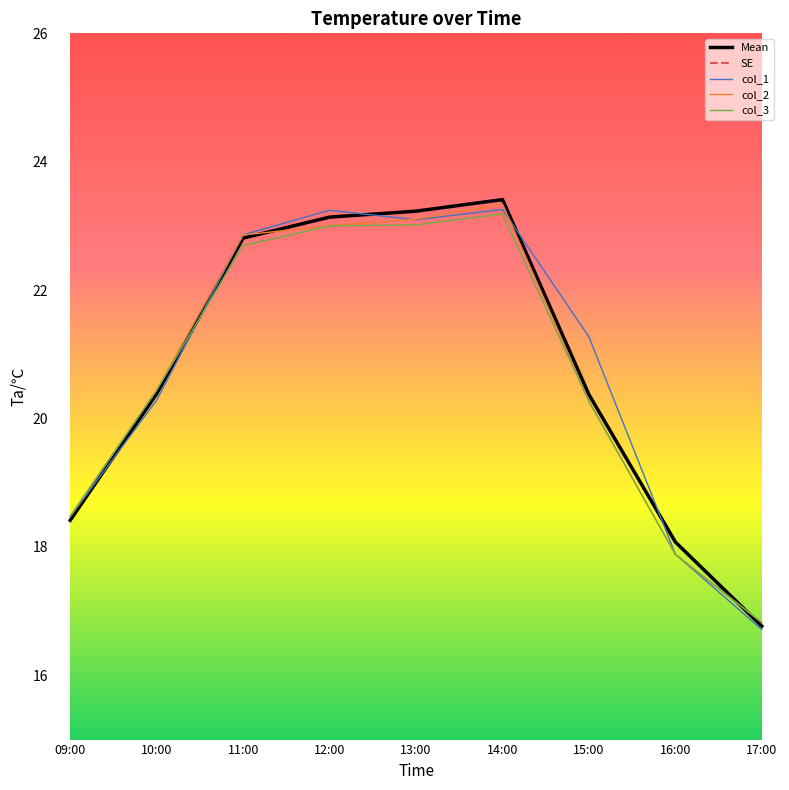

At how many categories does at least one series exceed 15?

9